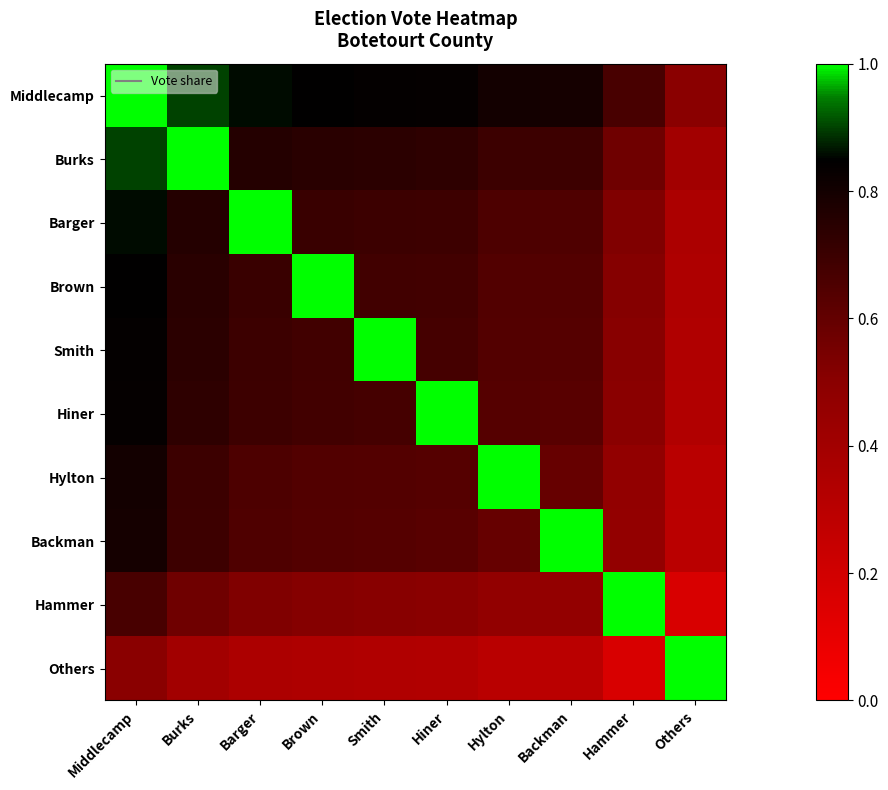

Which series has the largest range (max minus min)?

Hammer